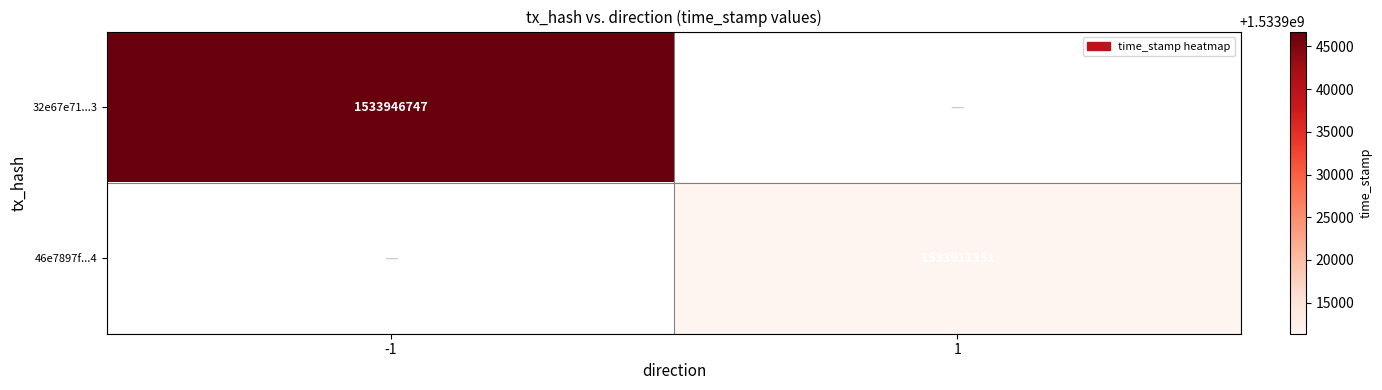

The 32e67e71...3 series shows 1533946747 at -1. True or false?

True